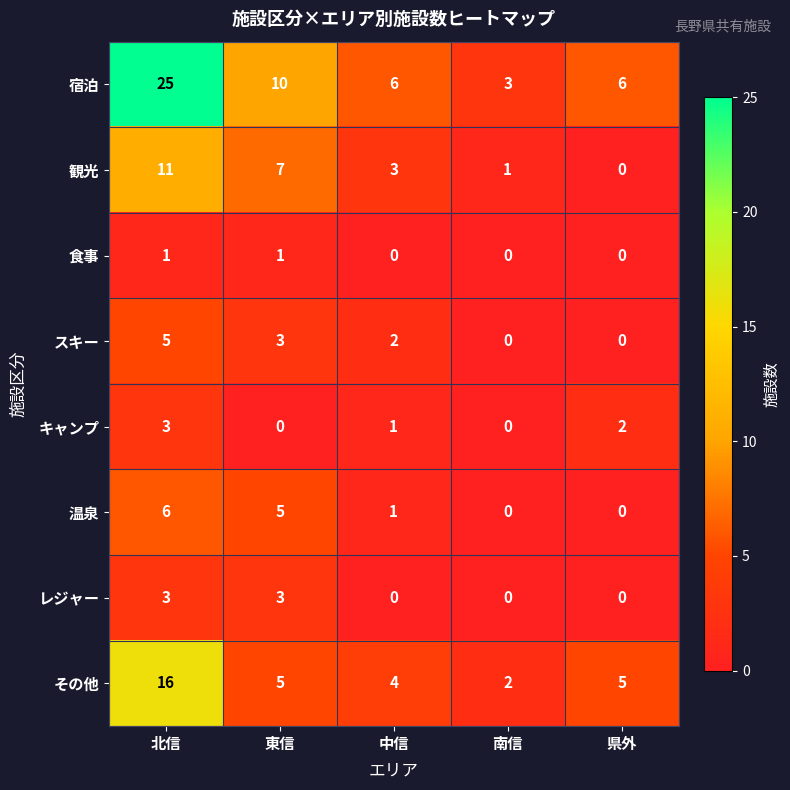

True or false: 宿泊 has a value of 3 at 中信.

False